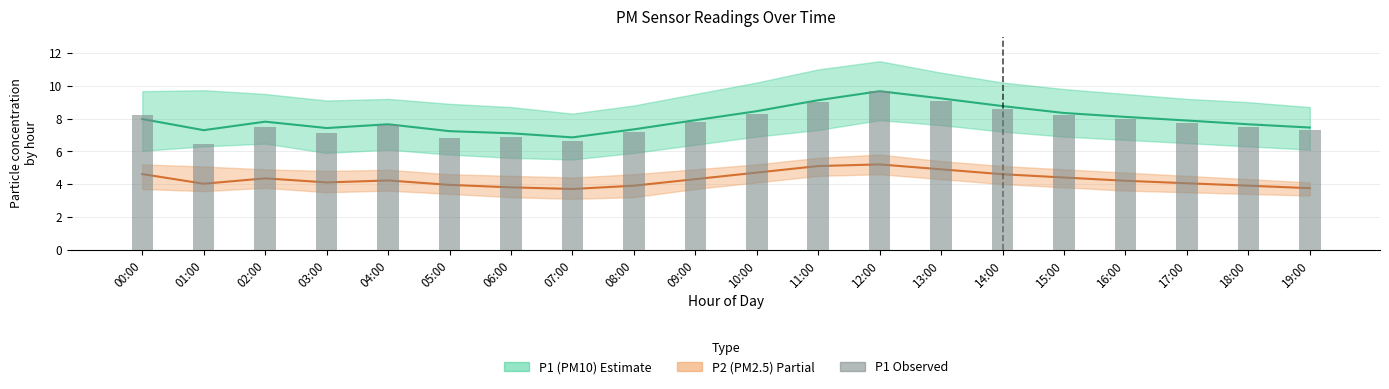

What is the value of the P2 (PM2.5) bar at the 10th from the left?

4.3